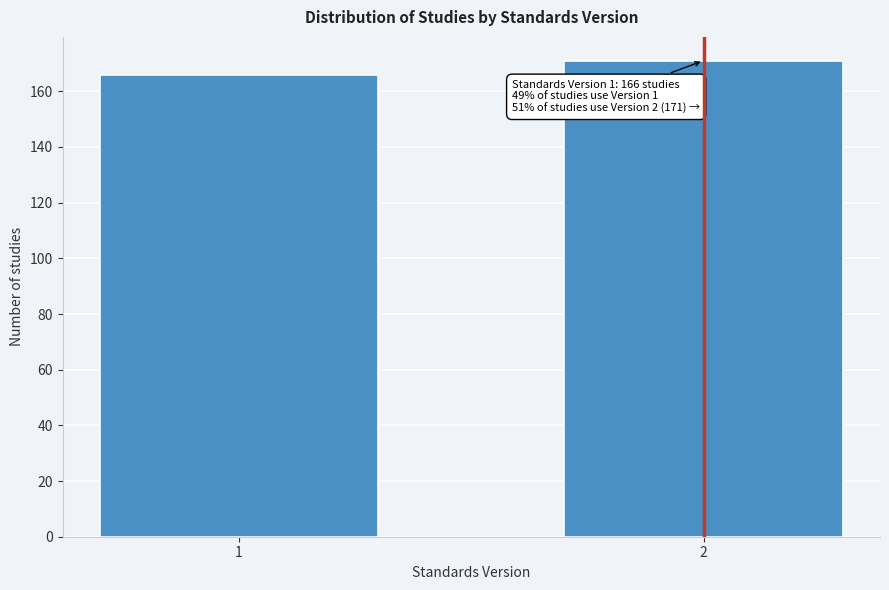

Reading right to left, list all the values displayed in this chart.

2=171	1=166